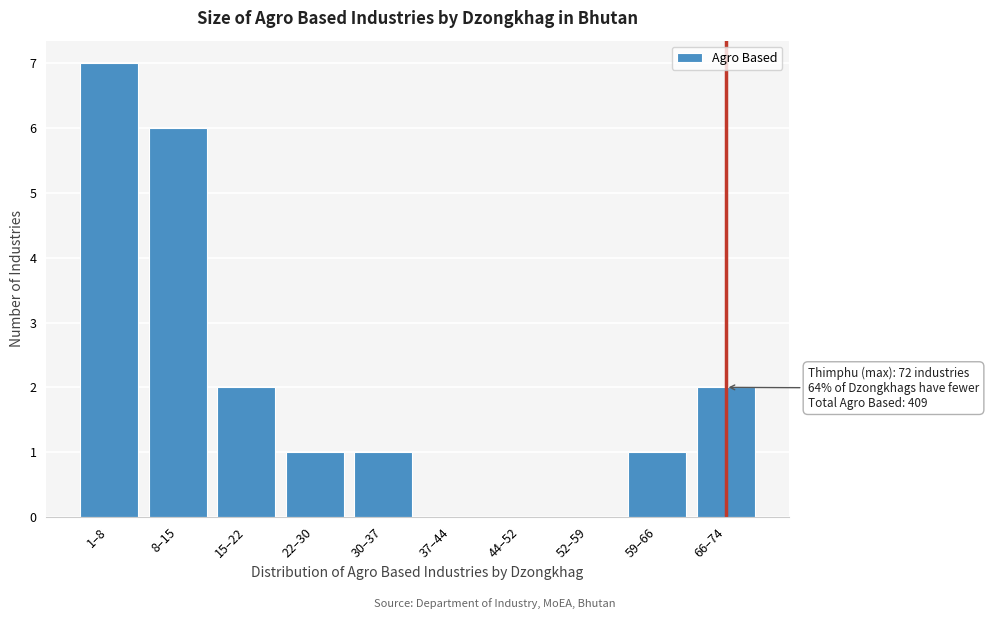

Reading left to right, list all the values displayed in this chart.

1–8=7	8–15=6	15–22=2	22–30=1	30–37=1	37–44=0	44–52=0	52–59=0	59–66=1	66–74=2